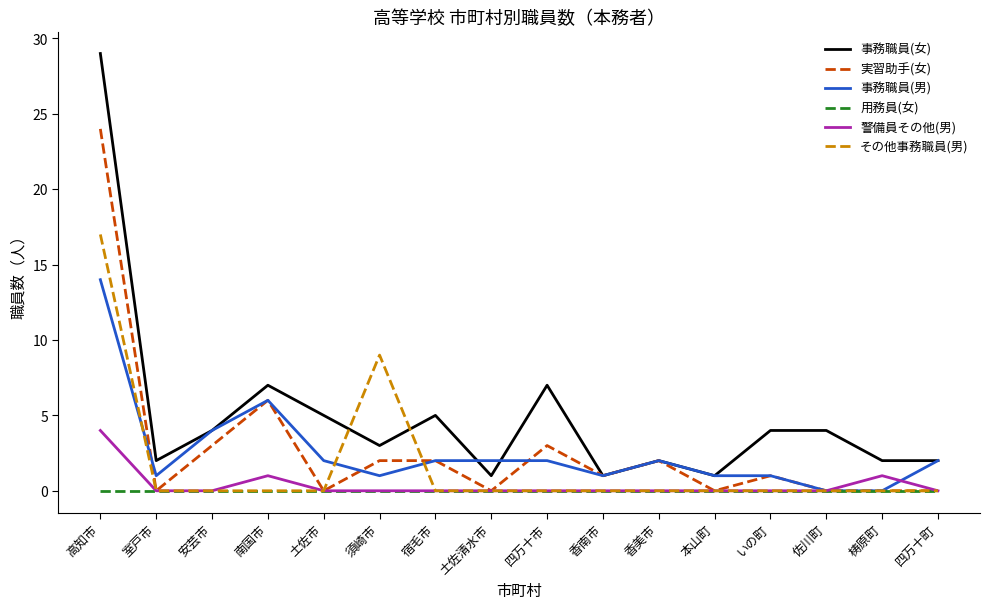

What is the maximum value for 警備員その他(男)?

4